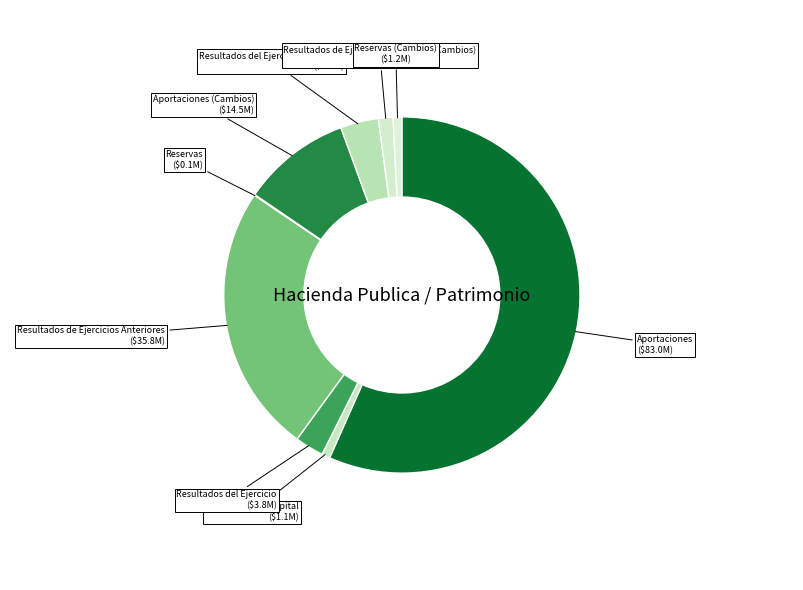

Count the number of slices in the pie.

9